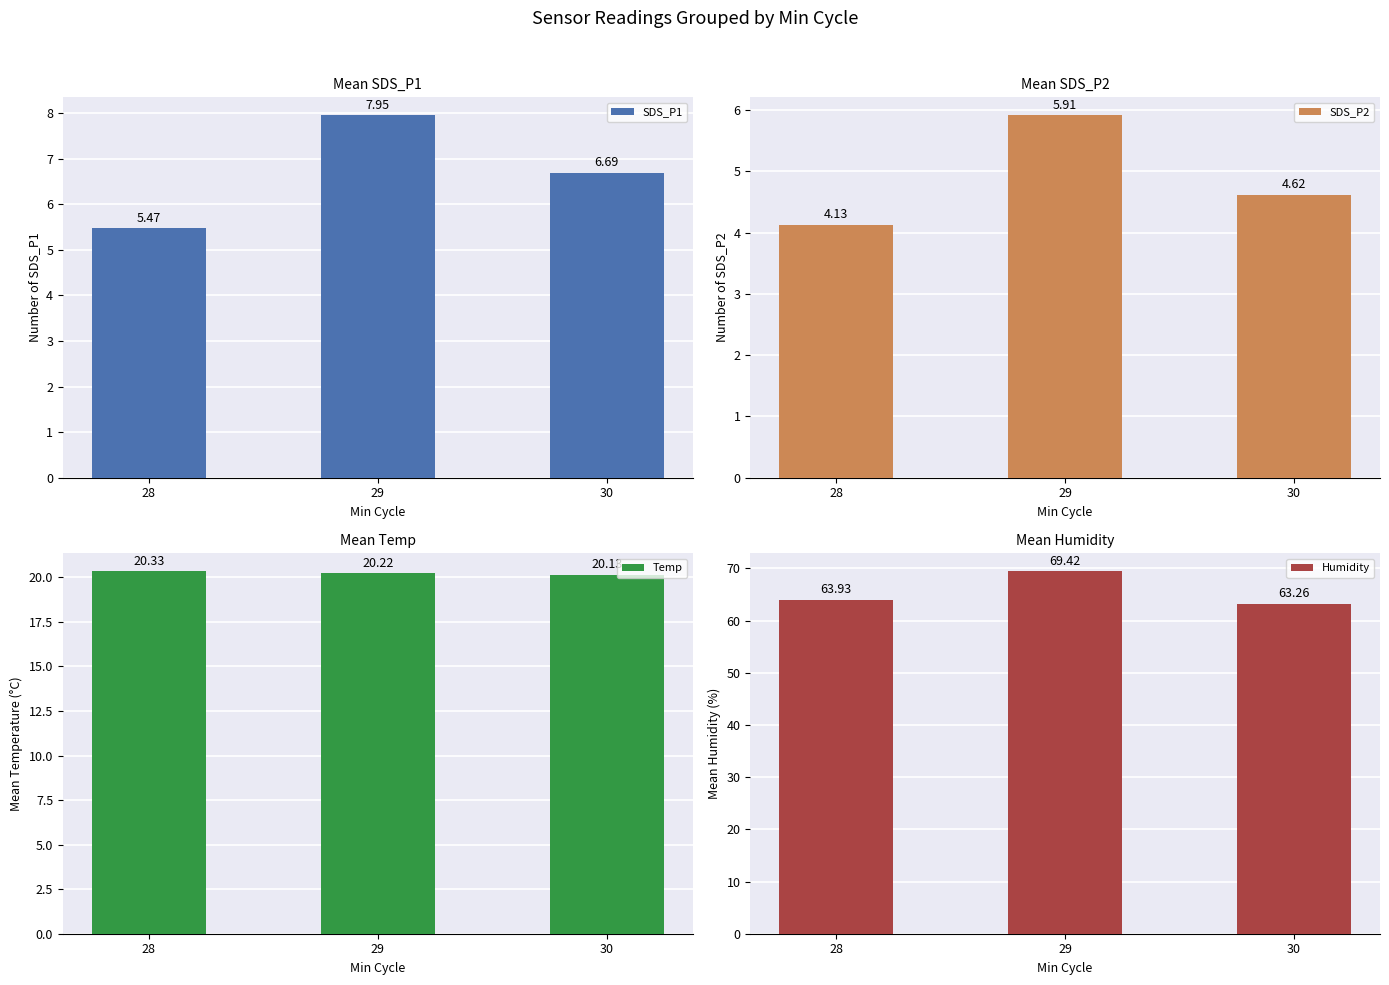

What is the lowest value of the Temp series?

20.1